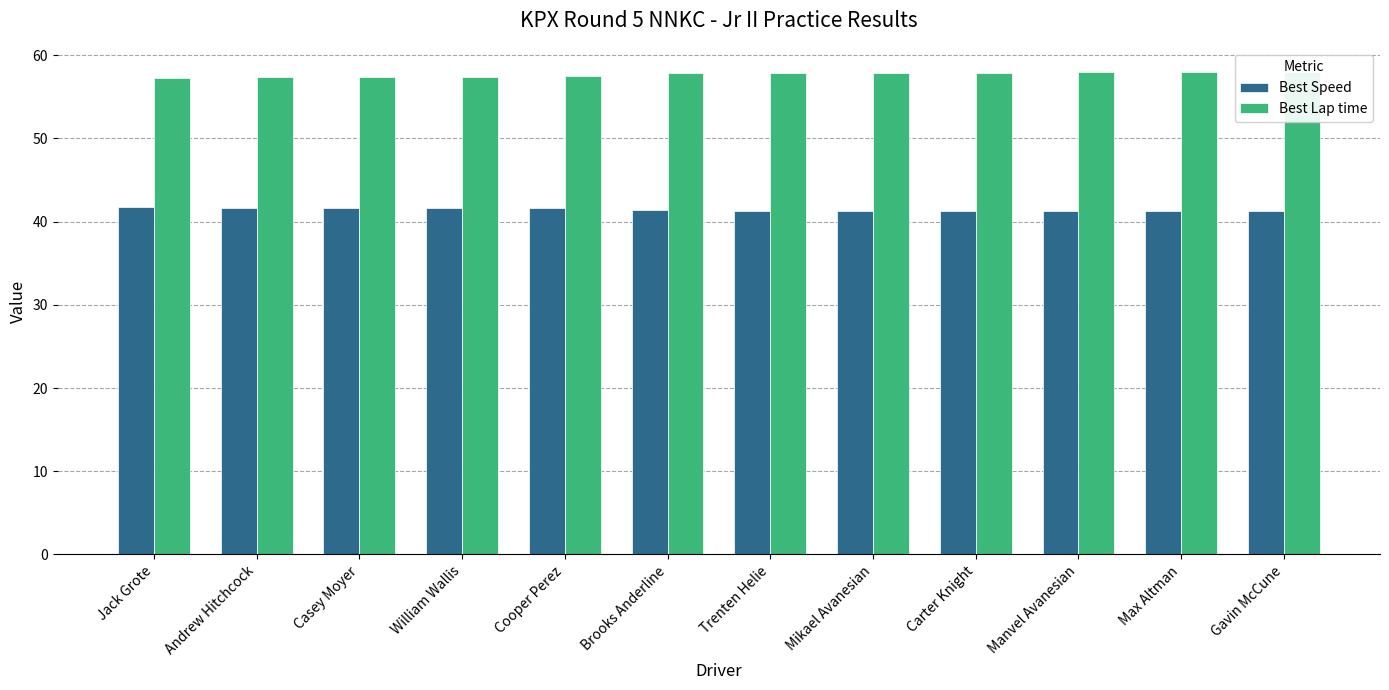

What is the difference between the second highest and second lowest values in the Best Lap time series?

0.6